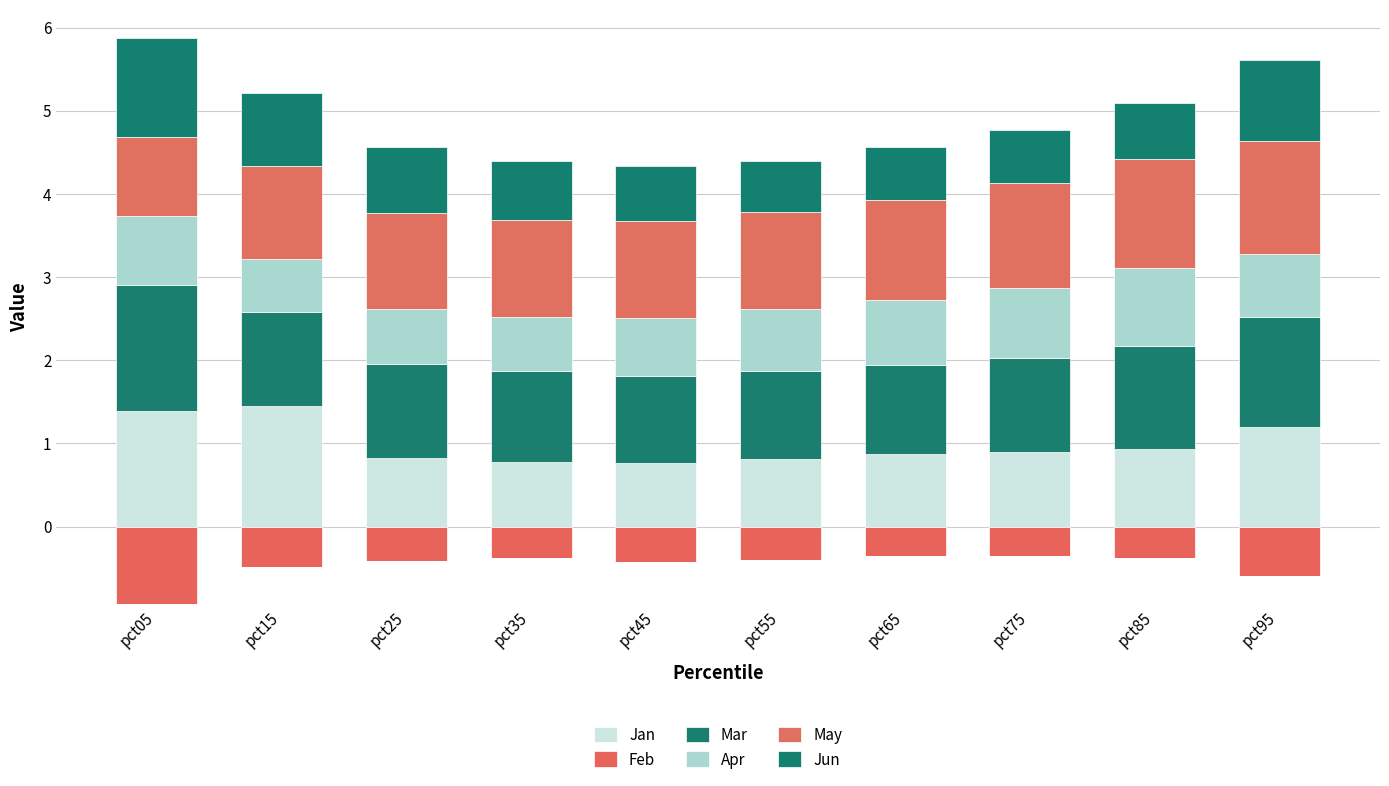

At which label does Jan reach its minimum?

pct45